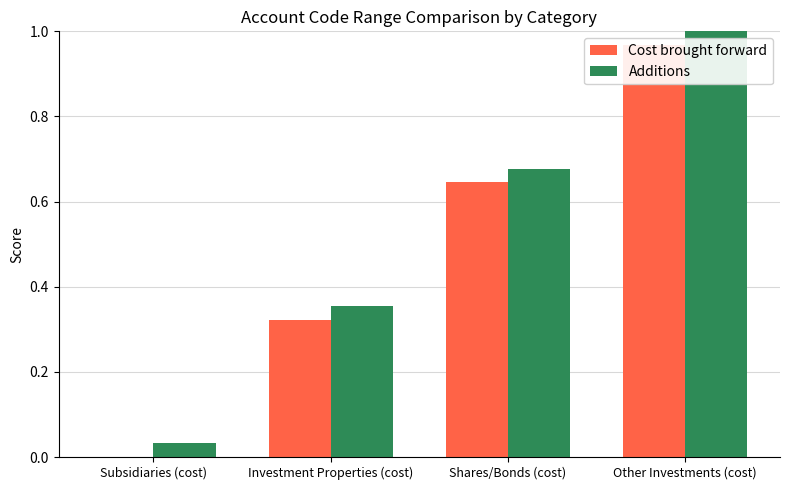

At which label is Additions closest to 0?

Subsidiaries (cost)